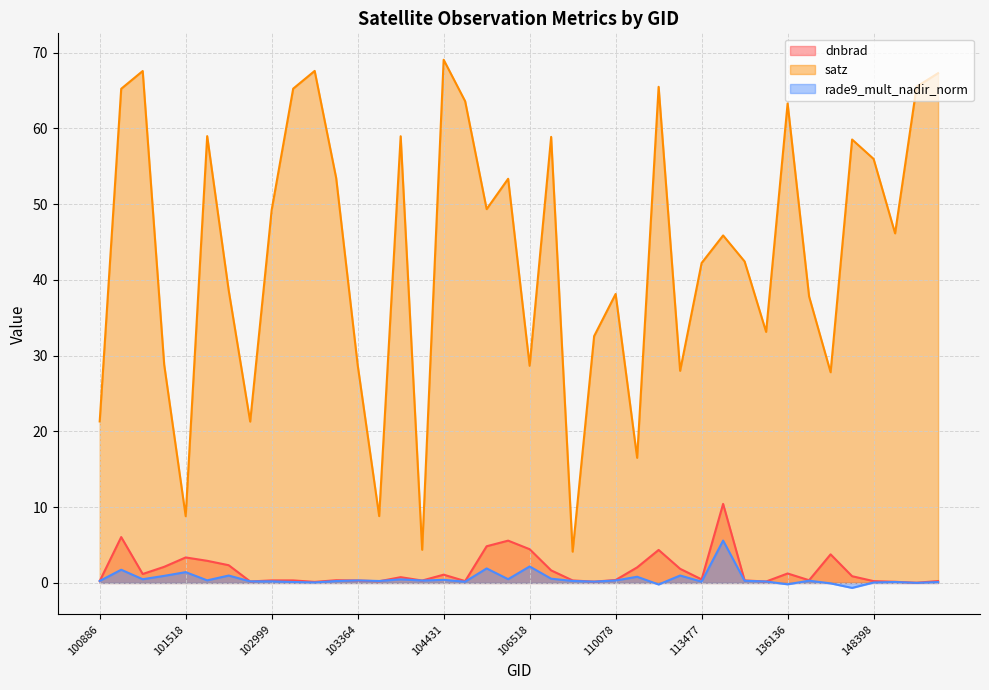

What value does the satz series have at 112283?

16.5